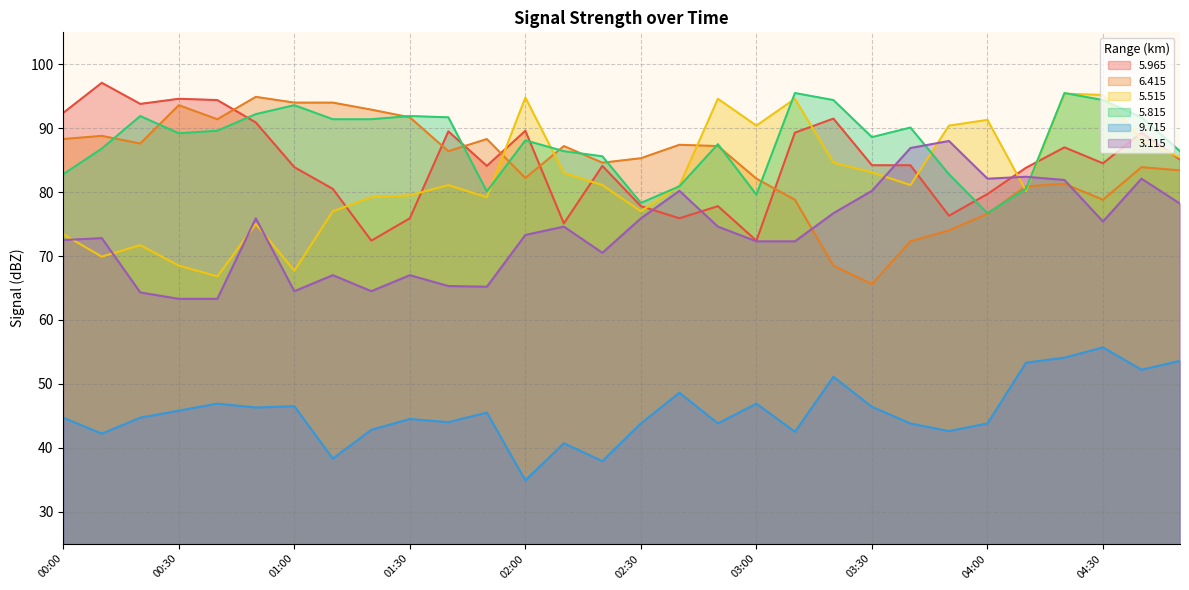

Rank the series by their maximum value, from highest to lowest.

  5.965,   5.815,   5.515,   6.415,   3.115,   9.715